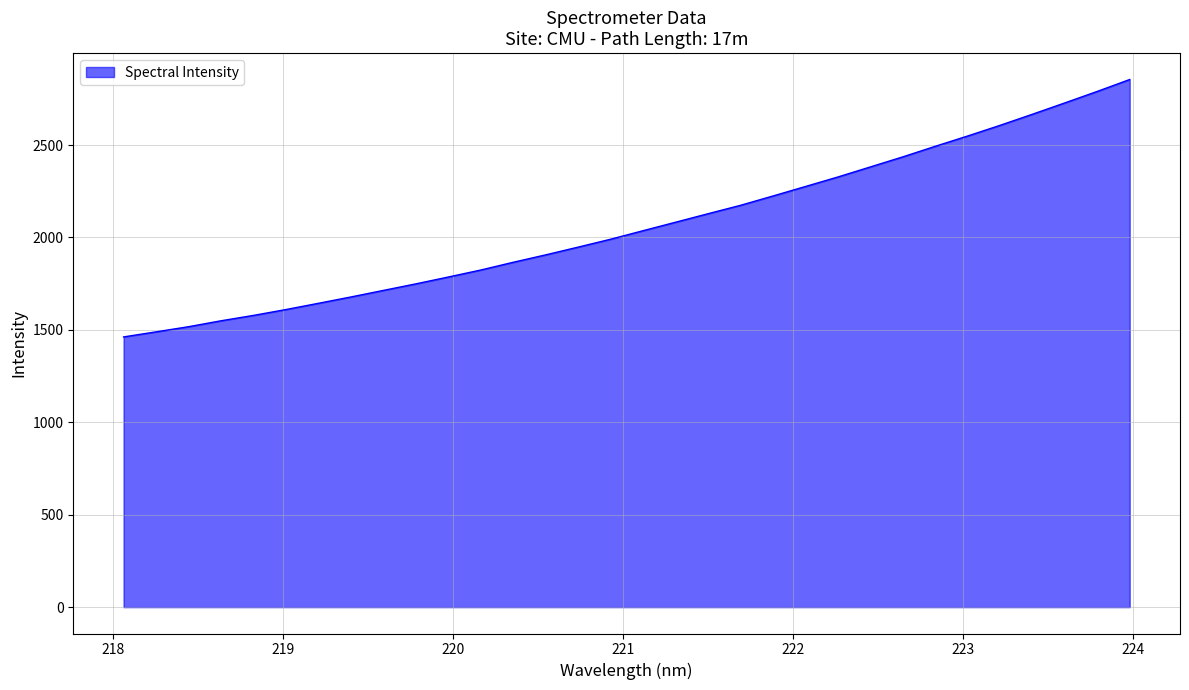

What is the smallest value displayed?

1461.8